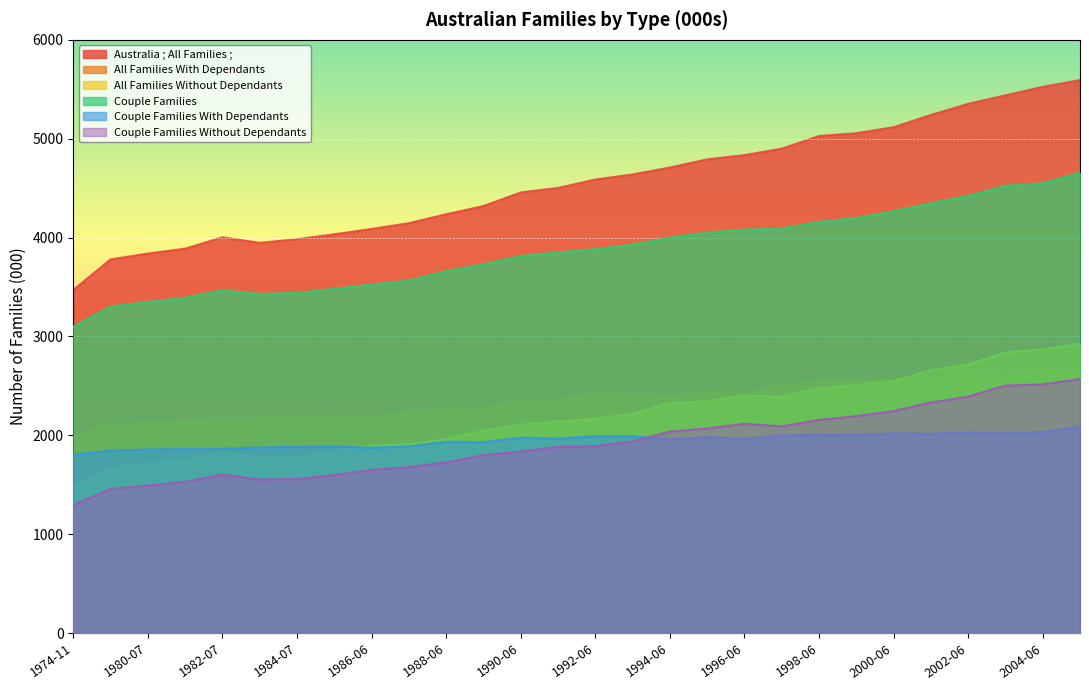

True or false: Australia ; All Families ; and All Families Without Dependants intersect in this chart.

False